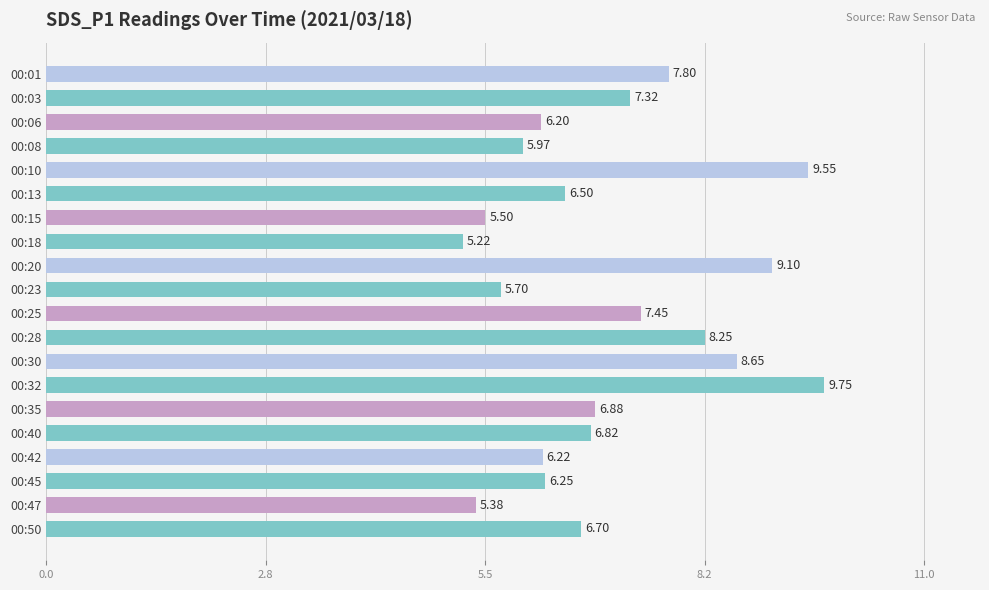

Approximately how many times larger is the value at 00:25 compared to 00:15?

1.4